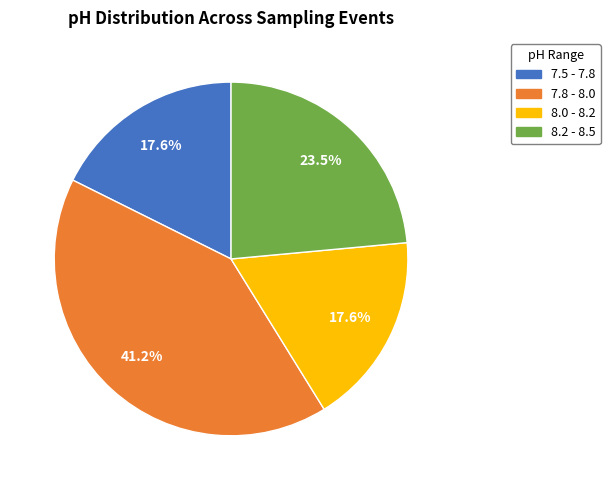

Is there any slice that represents more than half of the pie?

No